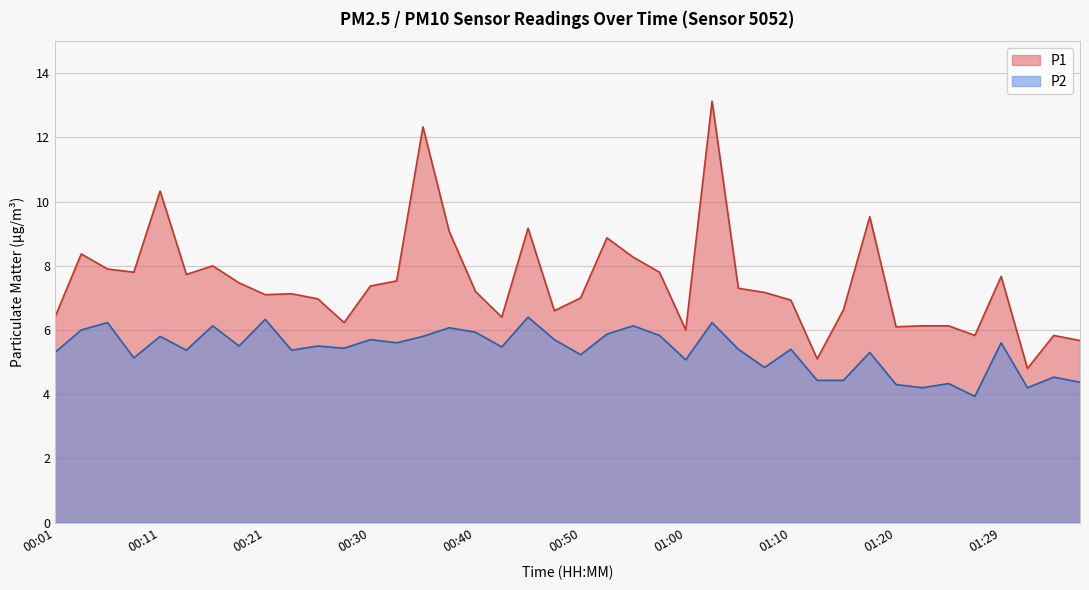

How many lines are shown in the chart?

2